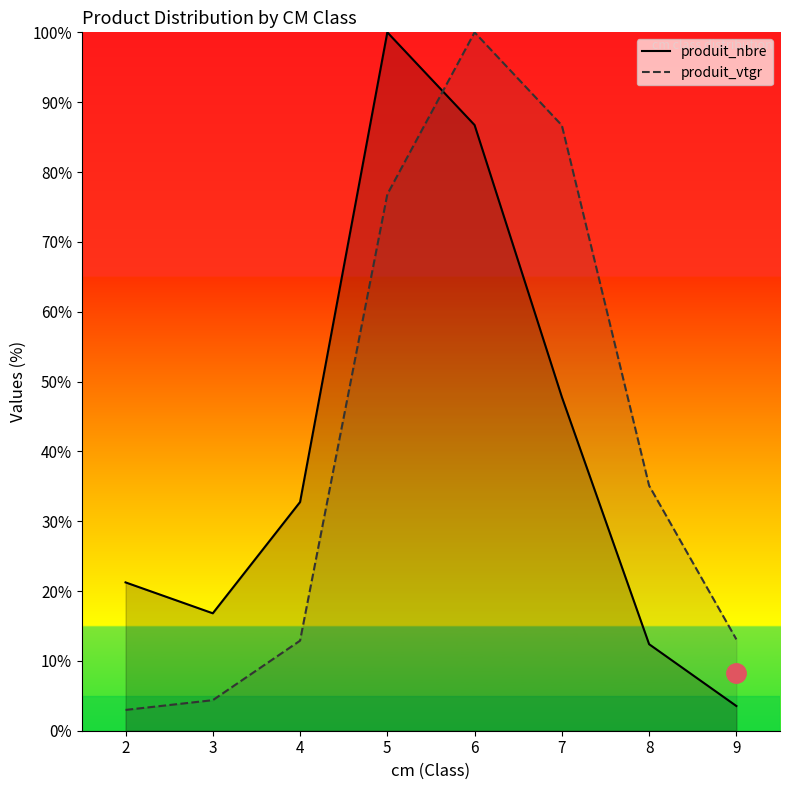

At how many categories does at least one series exceed 36?

3